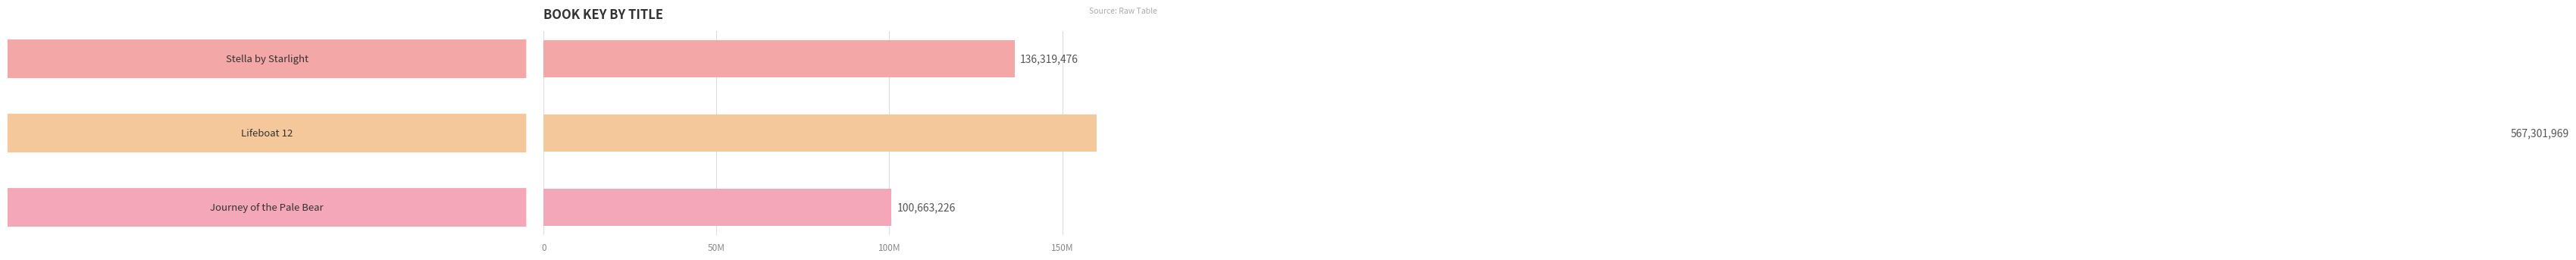

What is the value of the 2nd bar from the left?

567301969